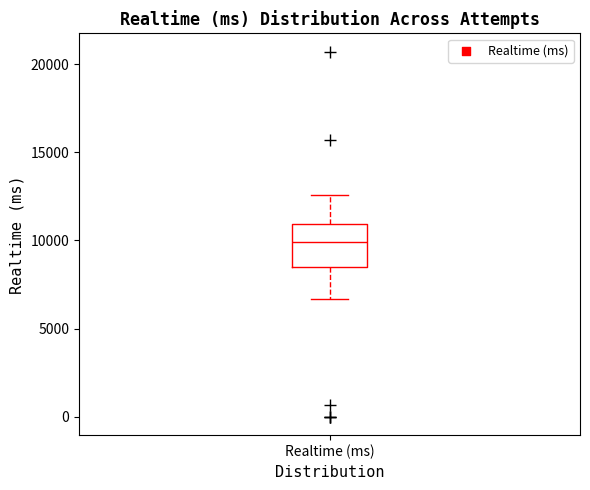

Transcribe this box plot: give where the median line is, the range the box spans, and where the two whiskers end, as read against the y-axis. The values are not printed on the chart, so give them approximately, as read against the axis.

median 10000, box 8500 to 11000, whiskers 6500 to 12500